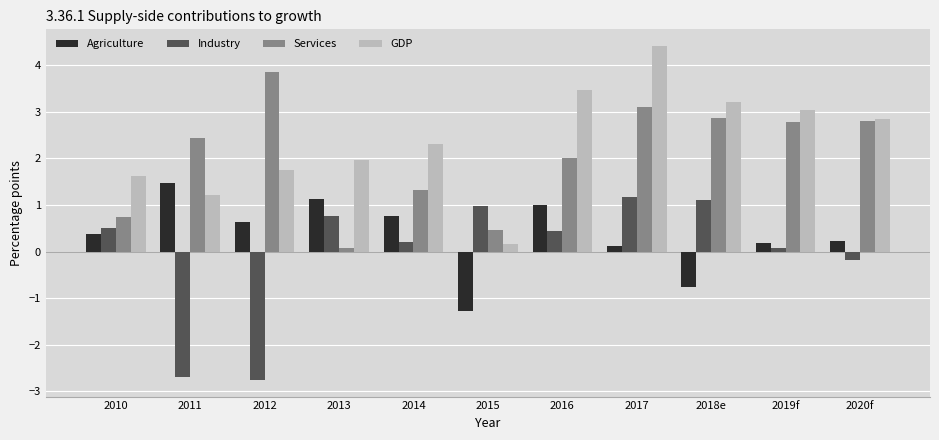

Which label corresponds to the smallest value in the chart?

2012